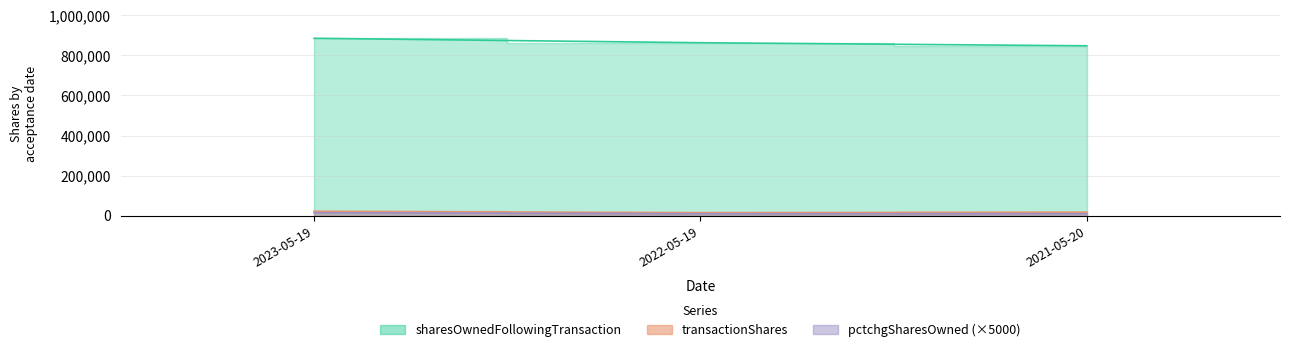

How many data points does each series have?

3